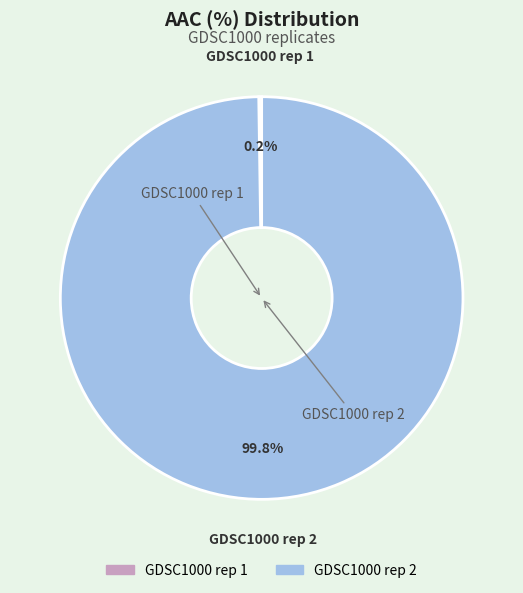

To the nearest percent, what is the difference between the largest and smallest slice percentages?

100%